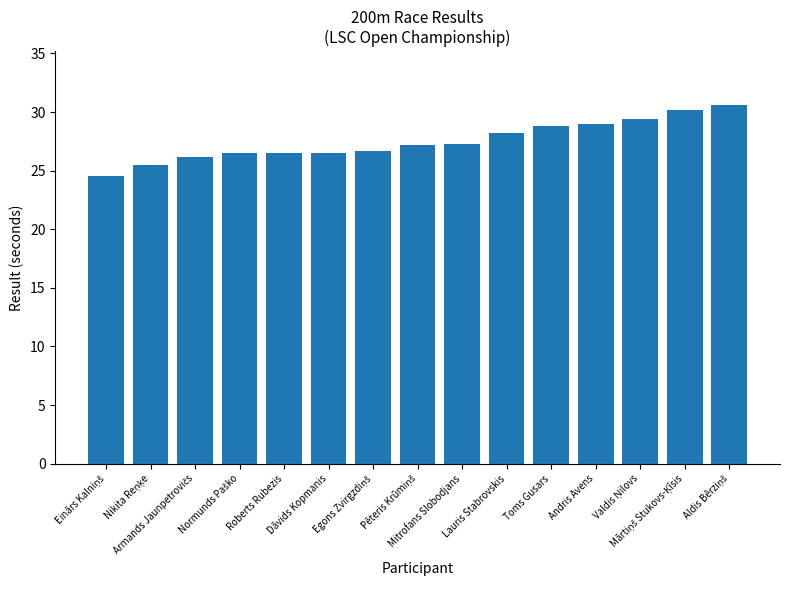

What is the greatest value displayed?

30.6